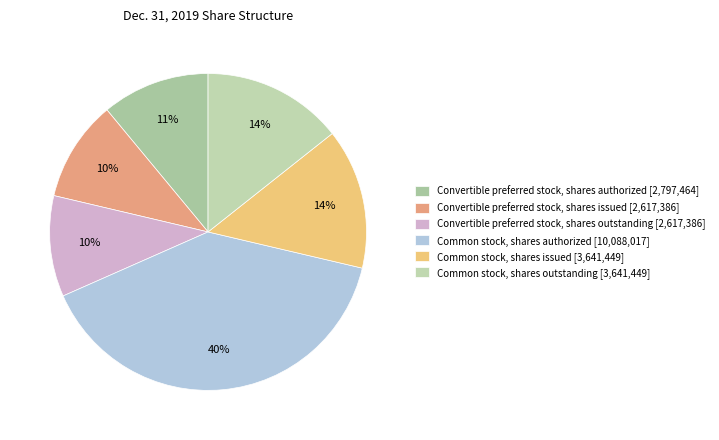

Is there any slice that represents more than half of the pie?

No